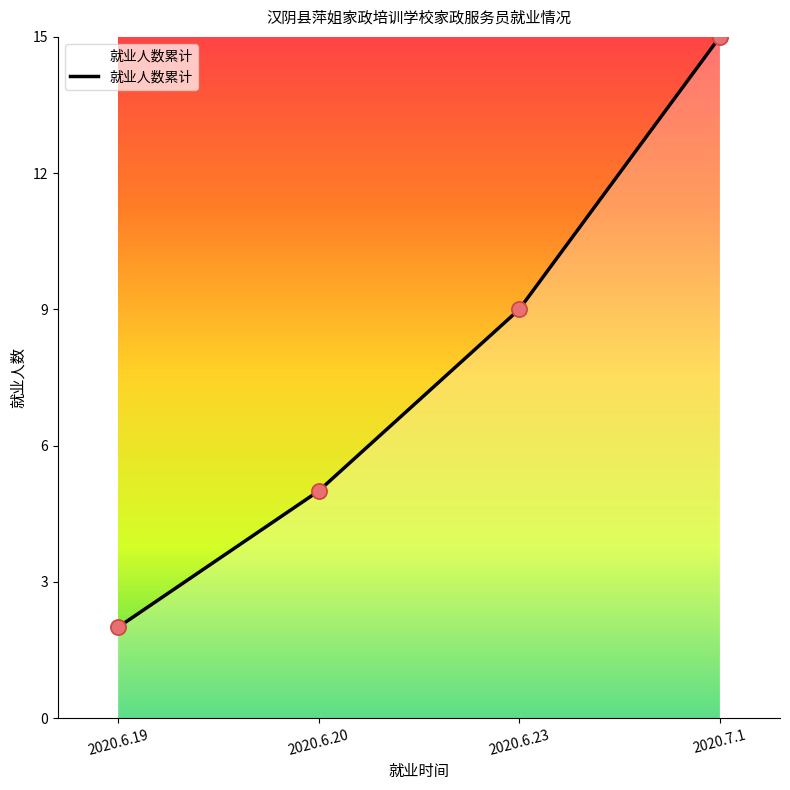

Approximately how many times larger is the value at 2020.6.20 compared to 2020.6.19?

2.5